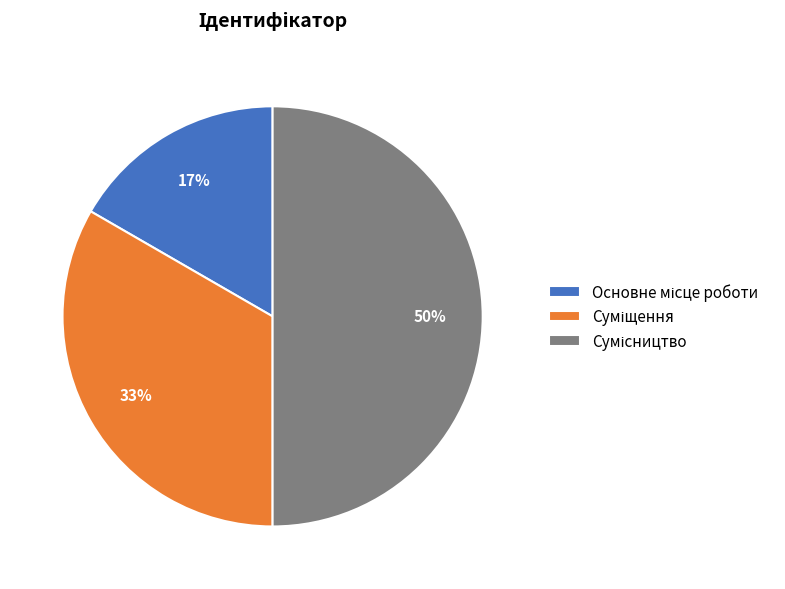

To the nearest percent, what is the difference between the largest and smallest slice percentages?

33%